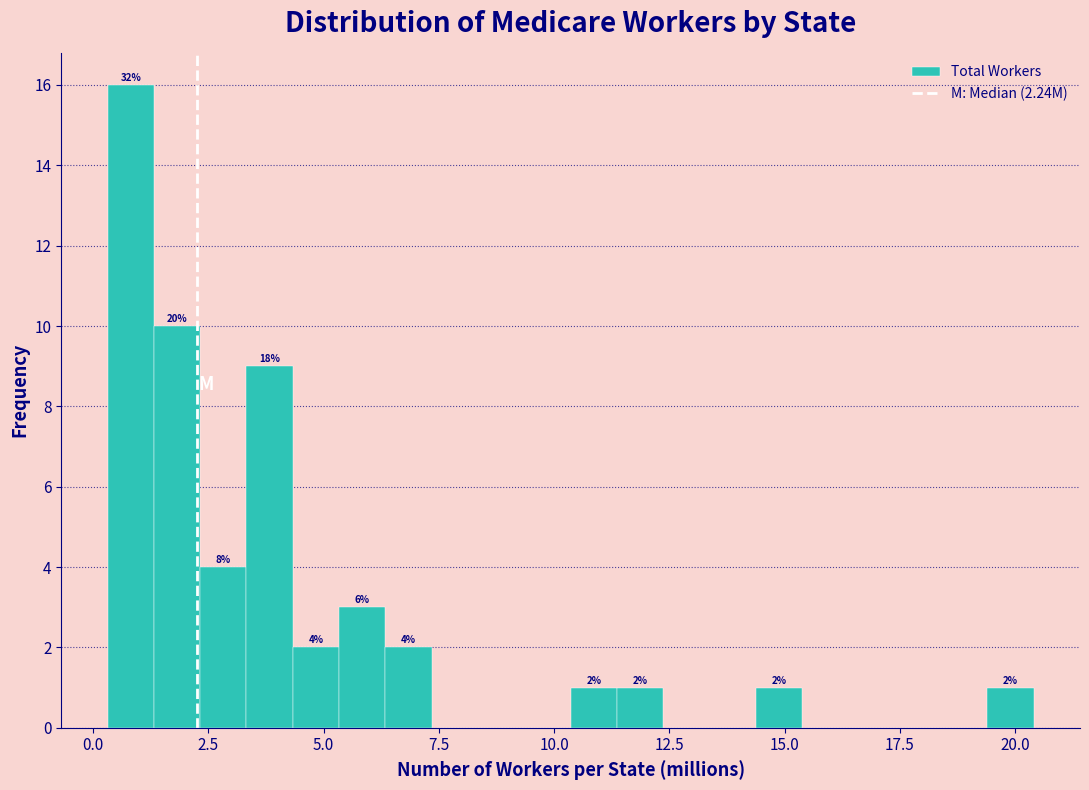

Read against the x-axis, roughly where is the centre of the tallest bar?

1.0